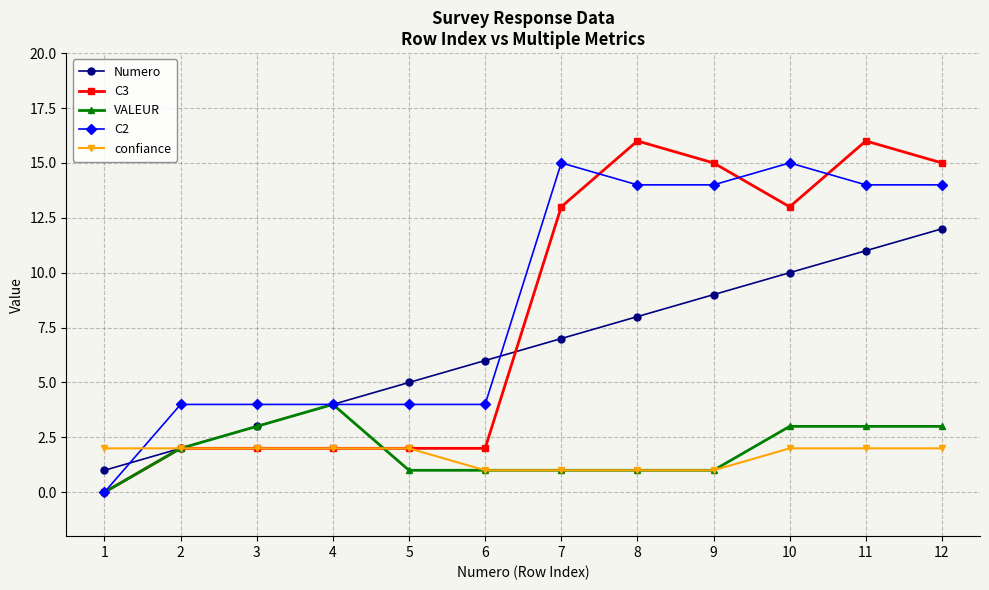

The VALEUR series shows 2 at 2. True or false?

True